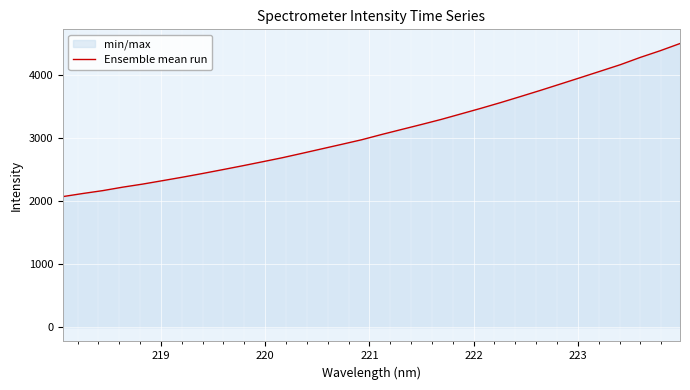

What is the smallest value displayed?

2072.9